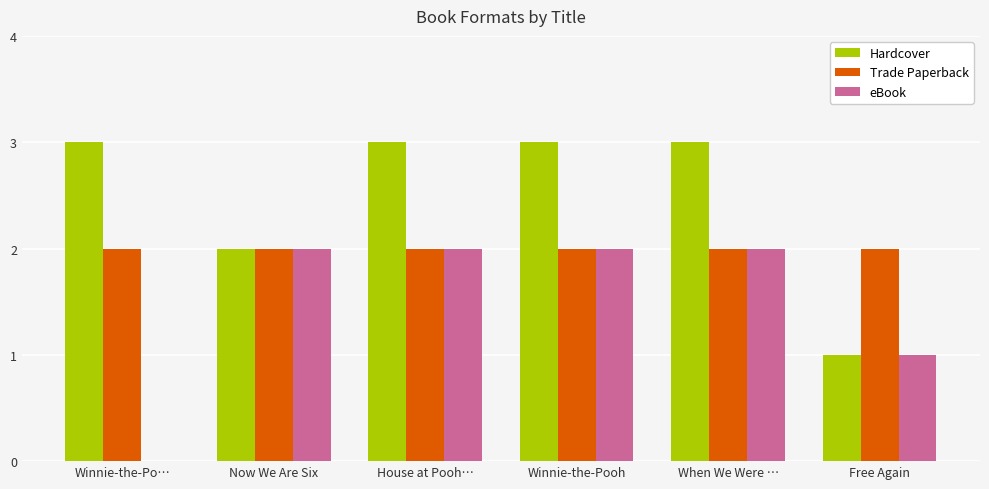

What is the sum of the Hardcover values at When We Were … and Now We Are Six?

5